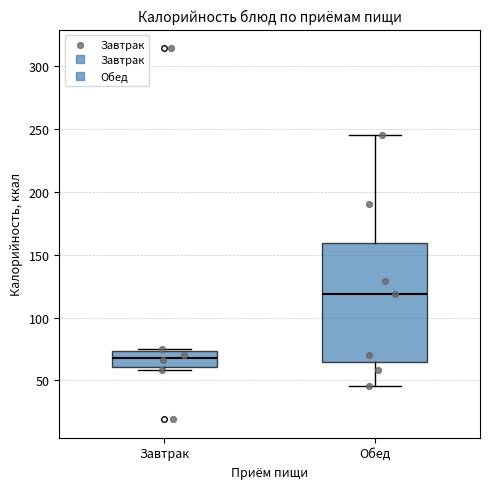

Which box's median line is the highest?

Обед